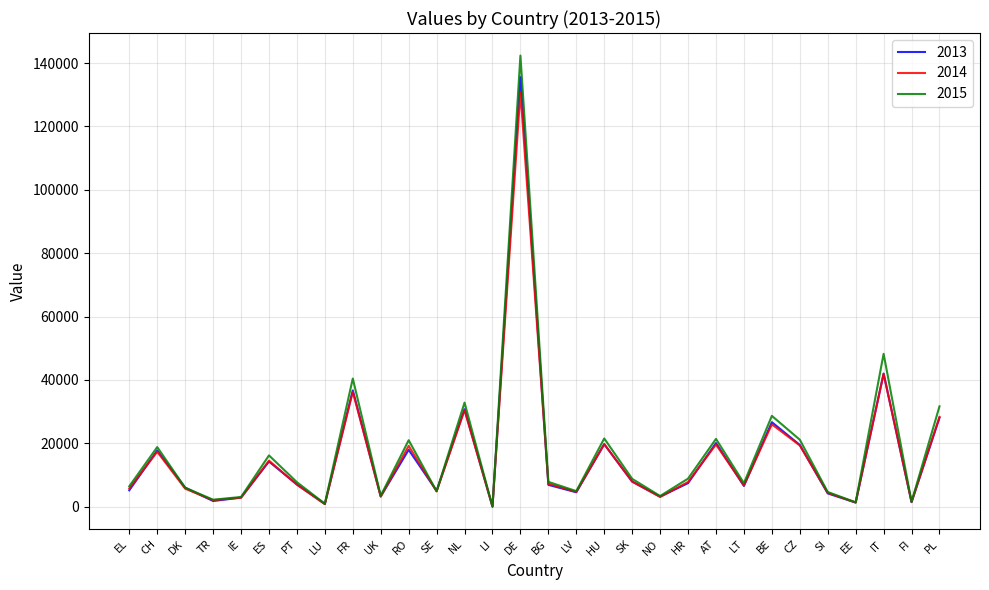

What is the sum of the 2013 values at PL and LU?

28974